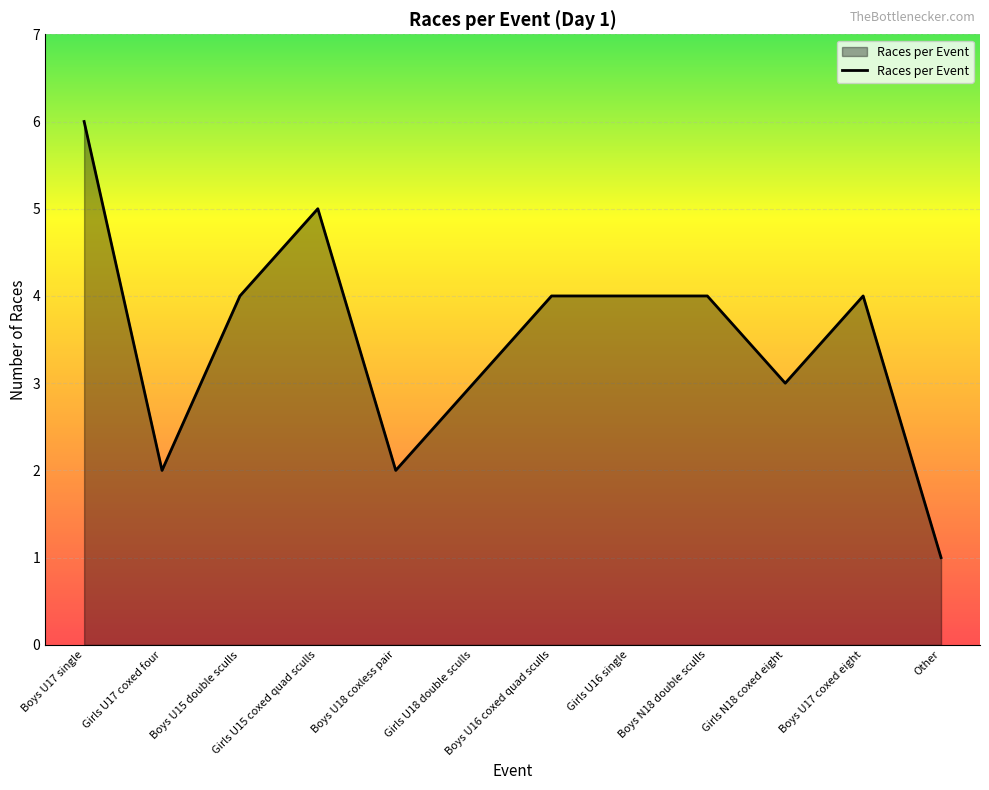

What is the difference between the maximum and minimum values?

5